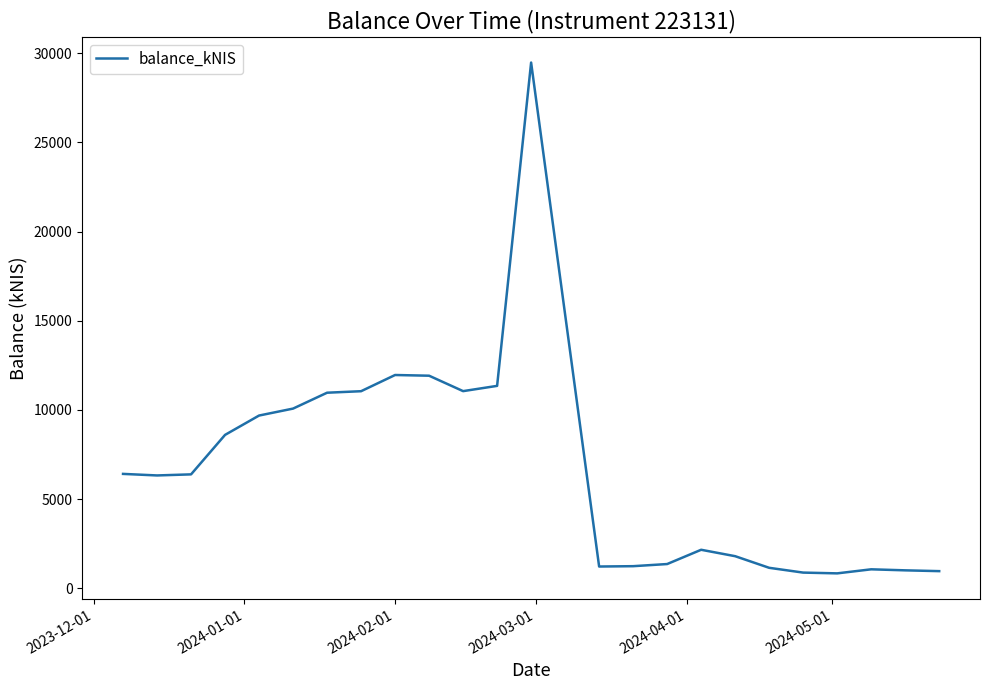

What is the smallest value displayed?

837.9